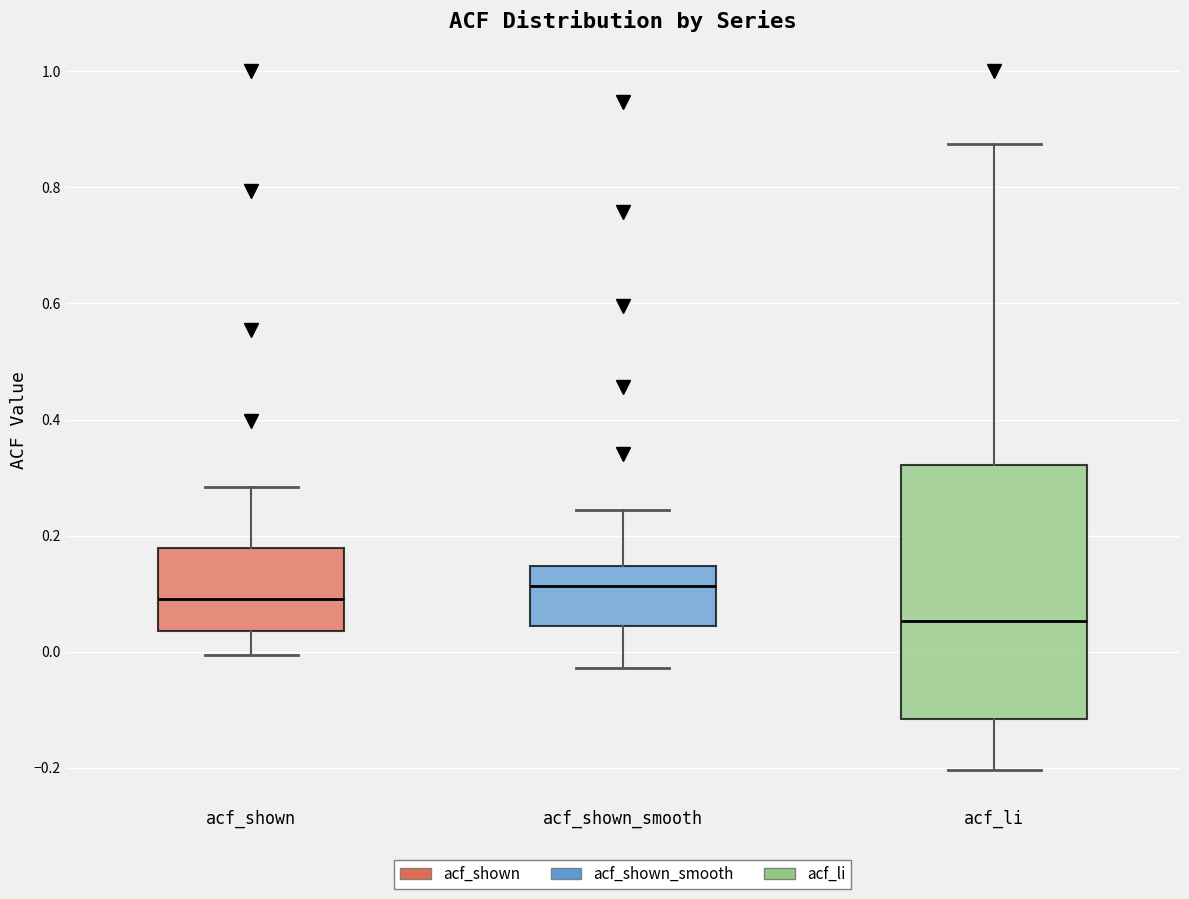

Which box's median line is the highest?

acf_shown_smooth